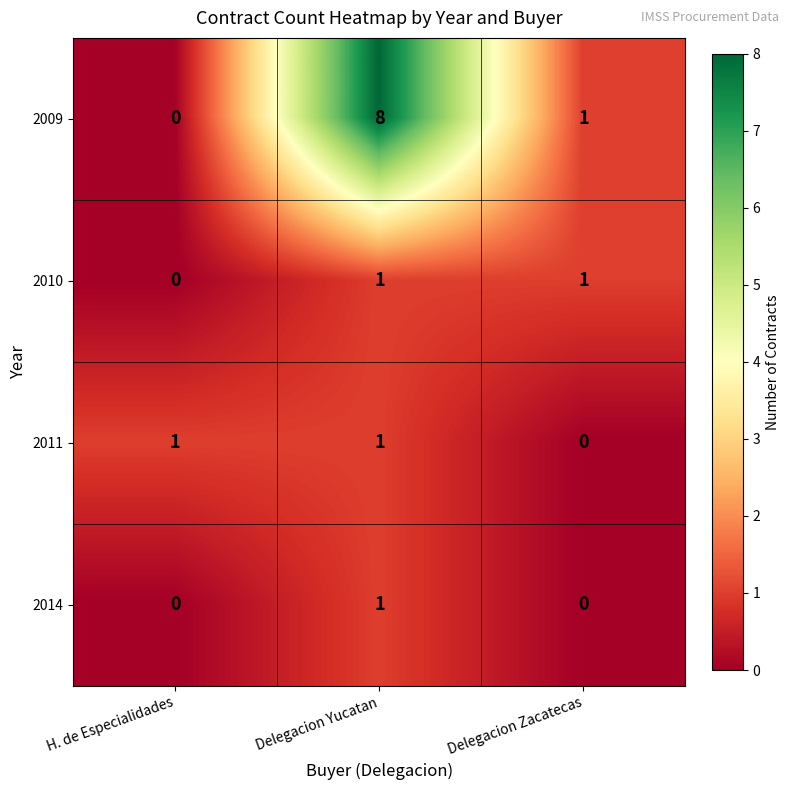

What is the difference between the maximum and minimum values in the 2009 series?

8